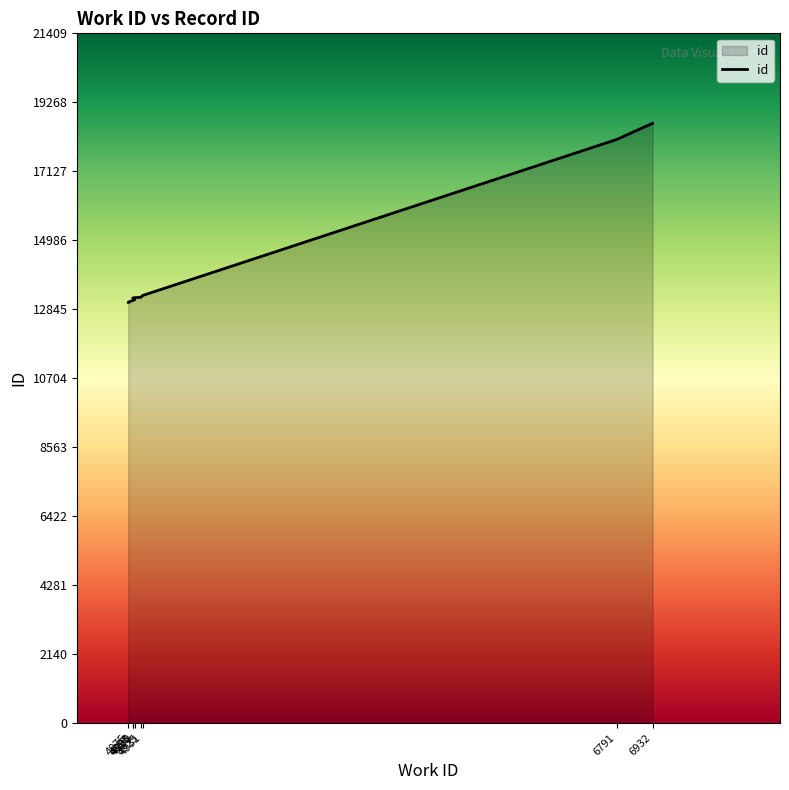

True or false: the data shows 18114 at 6791.

True